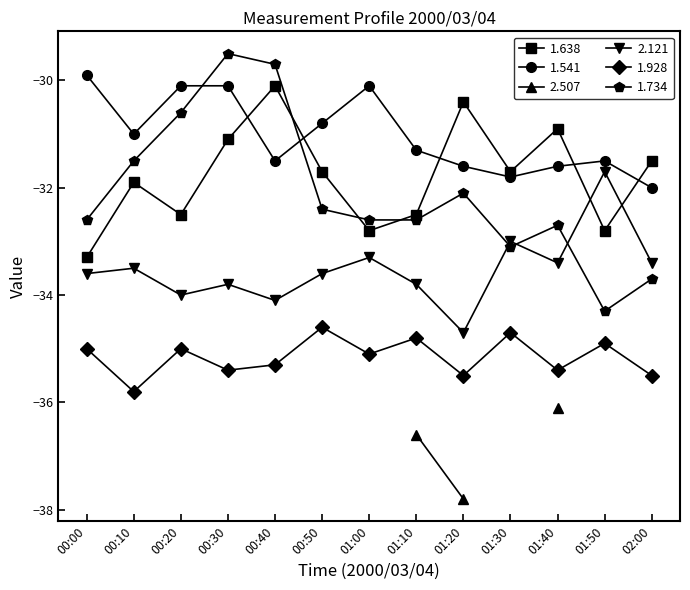

What value does the 1.638 series have at 01:40?

-30.9